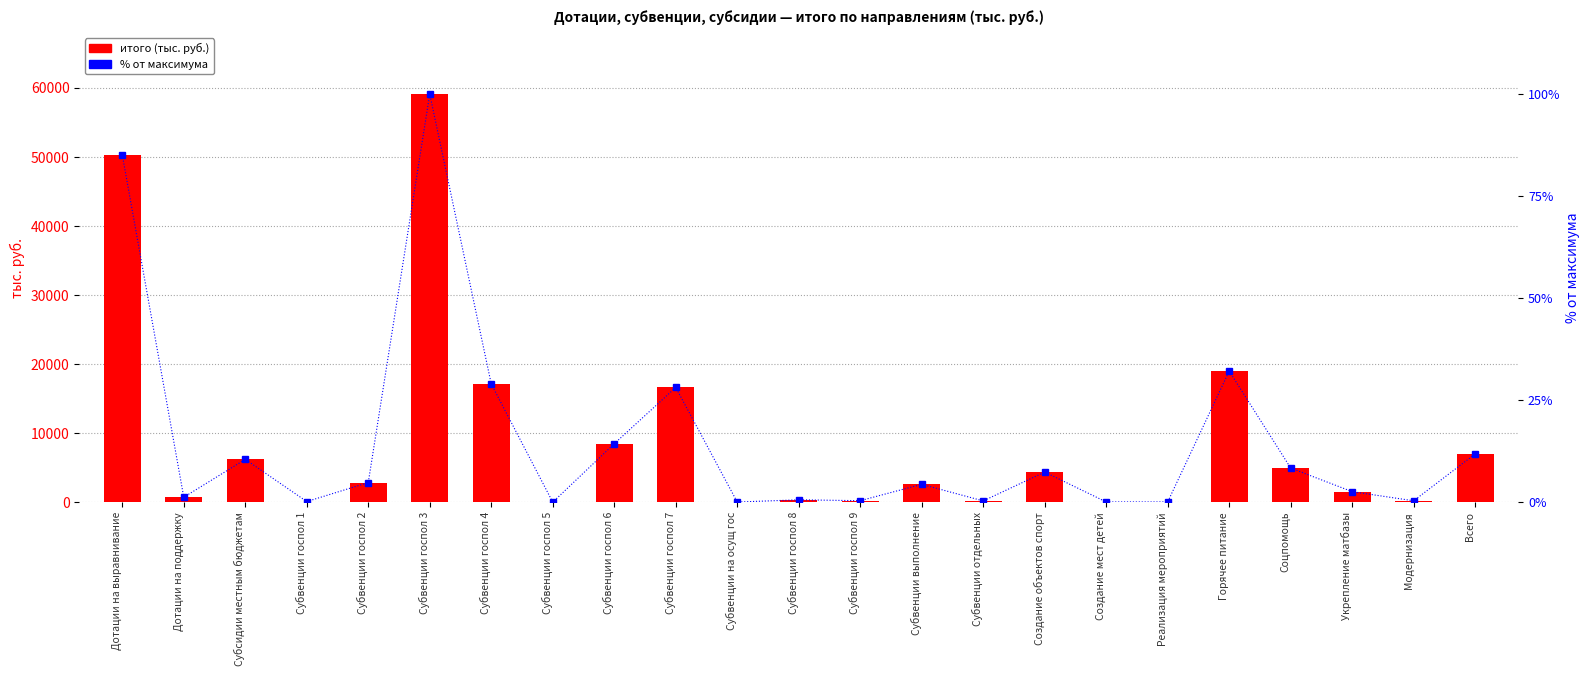

Reading left to right, extract all data points from this chart.

итого (тыс. руб.): 50319.2	729.6	6215.4	104.0	2852.5	59108.4	17133.8	11.2	8476.2	16632.5	33.2	359.0	230.0	2600.0	197.8	4372.5	47.0	54.4	18999.5	4955.9	1537.5	215.1	7006.9
% от максимума: 85.1	1.2	10.5	0.2	4.8	100.0	29.0	0.0	14.3	28.1	0.1	0.6	0.4	4.4	0.3	7.4	0.1	0.1	32.1	8.4	2.6	0.4	11.9